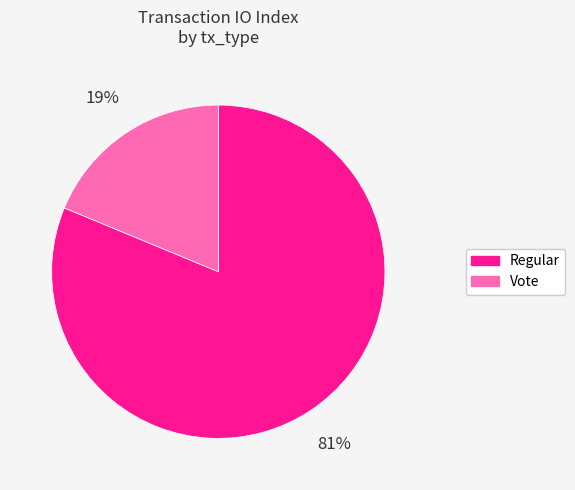

True or false: Regular accounts for 81% of the total.

True